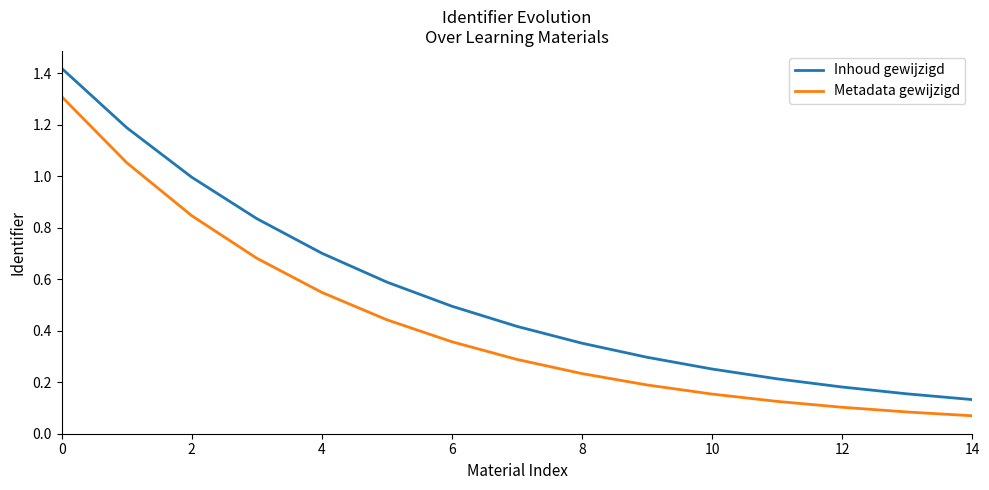

True or false: Inhoud gewijzigd and Metadata gewijzigd intersect in this chart.

False